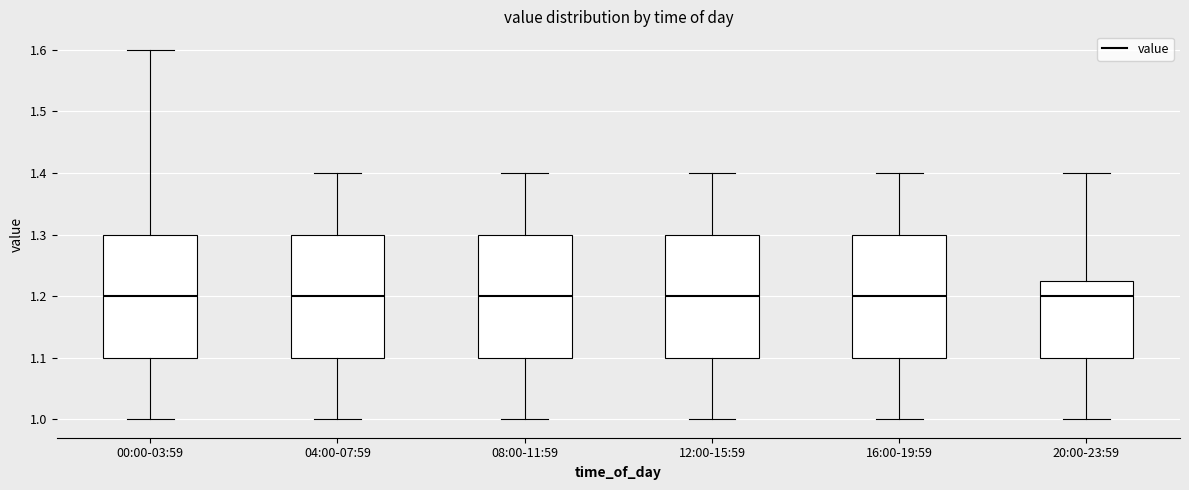

Reading left to right, transcribe this box plot: for each box, give where its median line is, the range the box spans, and where its two whiskers end, as read against the y-axis. The values are not printed on the chart, so give them approximately, as read against the axis.

00:00-03:59: median 1.20, box 1.10 to 1.30, whiskers 1.00 to 1.60
04:00-07:59: median 1.20, box 1.10 to 1.30, whiskers 1.00 to 1.40
08:00-11:59: median 1.20, box 1.10 to 1.30, whiskers 1.00 to 1.40
12:00-15:59: median 1.20, box 1.10 to 1.30, whiskers 1.00 to 1.40
16:00-19:59: median 1.20, box 1.10 to 1.30, whiskers 1.00 to 1.40
20:00-23:59: median 1.20, box 1.10 to 1.23, whiskers 1.00 to 1.40